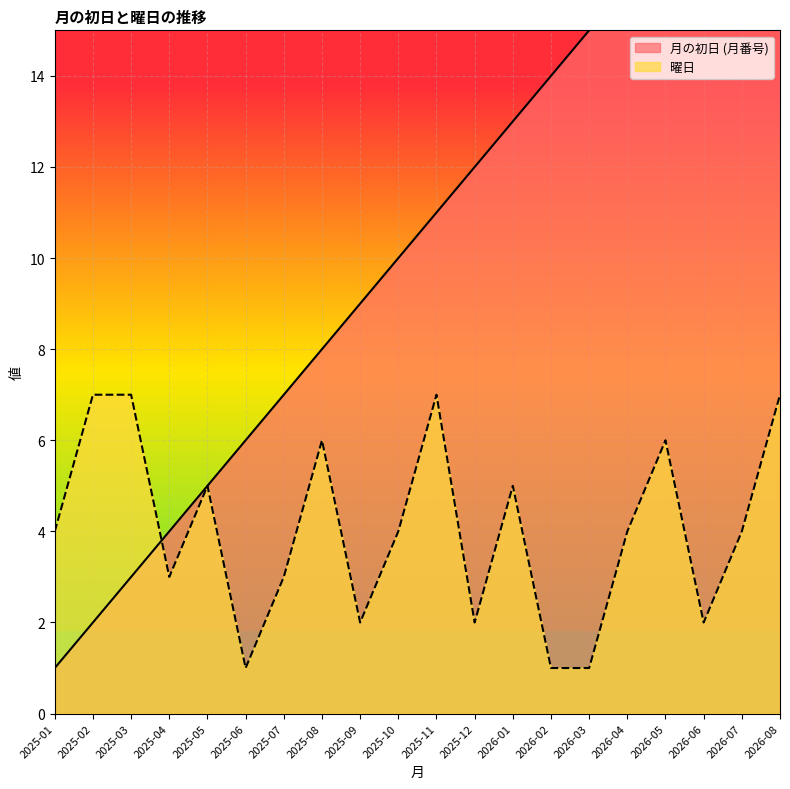

What is the difference between the maximum and minimum values in the 月の初日 (月番号) series?

19